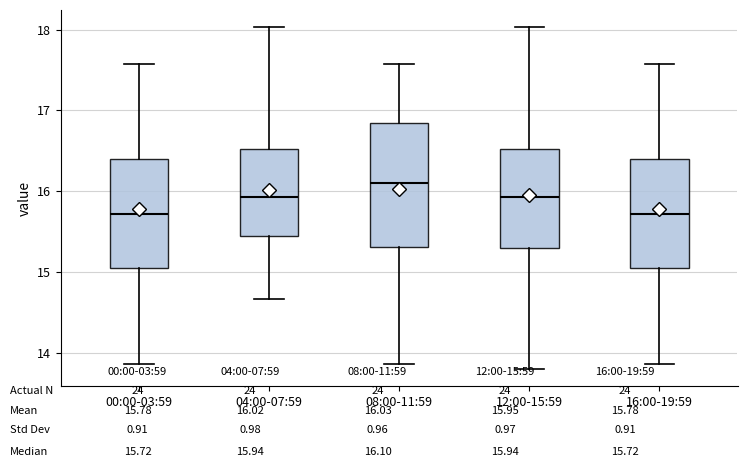

Where does the upper whisker of the box for 00:00-03:59 end on the y-axis? The values are not printed on the chart, so give them approximately, as read against the axis.

17.6